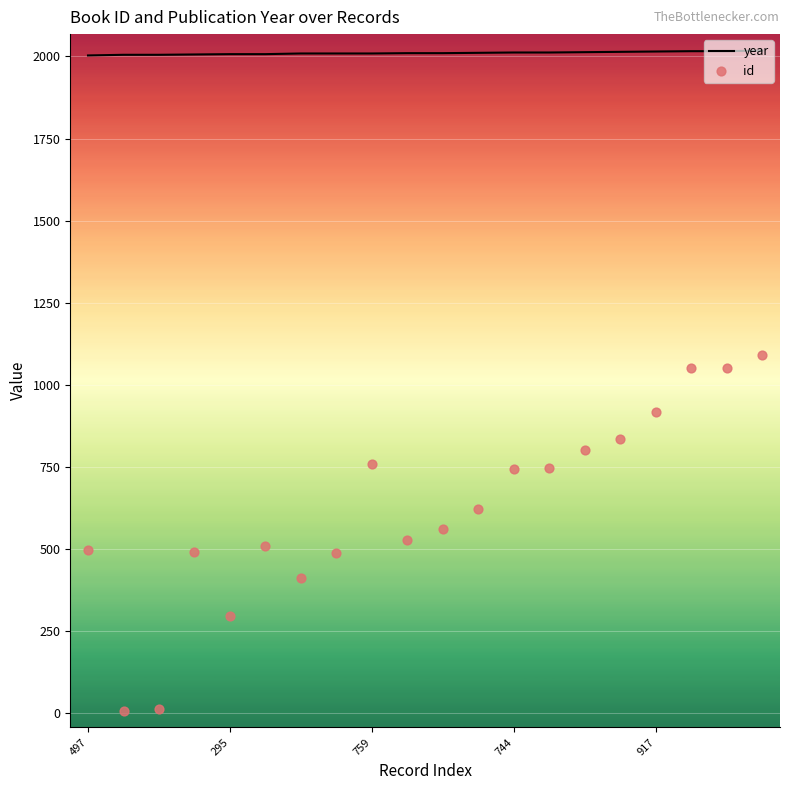

At how many categories does at least one series exceed 1795?

20